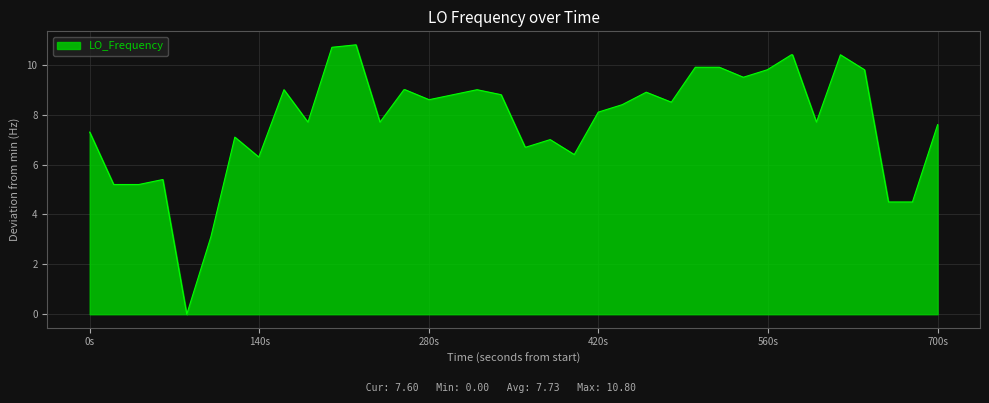

What is the difference between the maximum and minimum values?

10.8